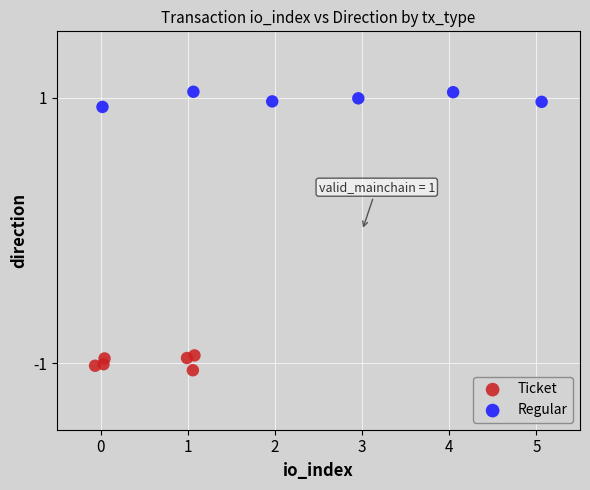

Which series contains the lowest Y value?

Ticket